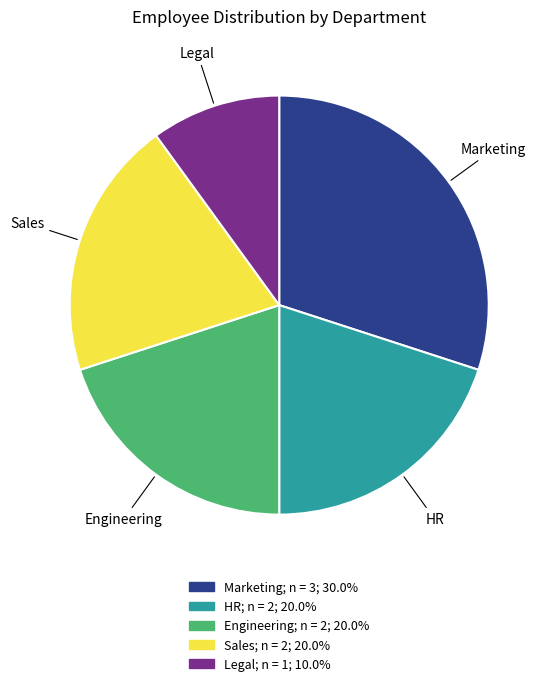

Is it true that Engineering is 39% of the pie?

False